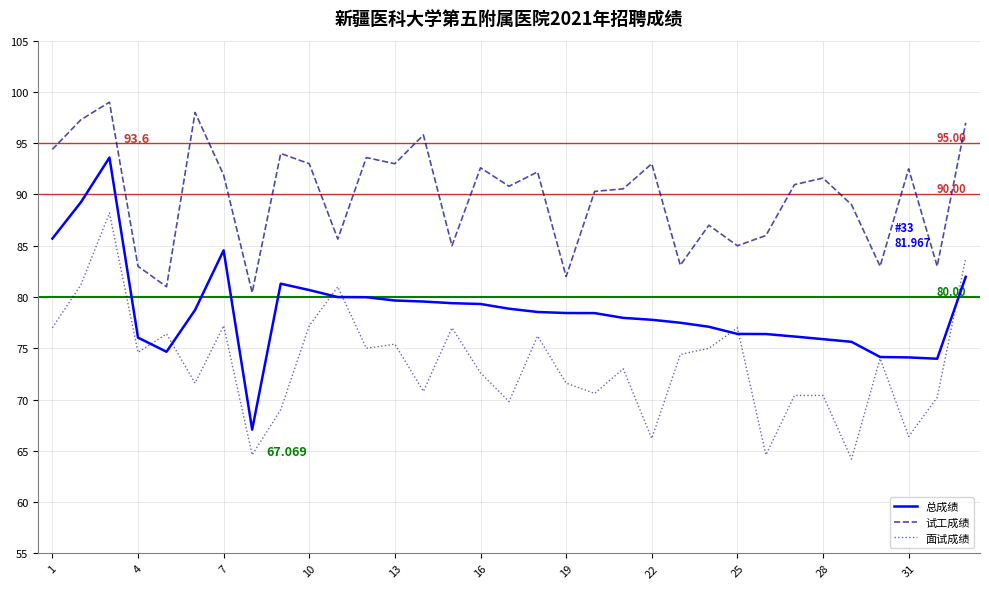

What is the minimum value for 试工成绩?

80.4